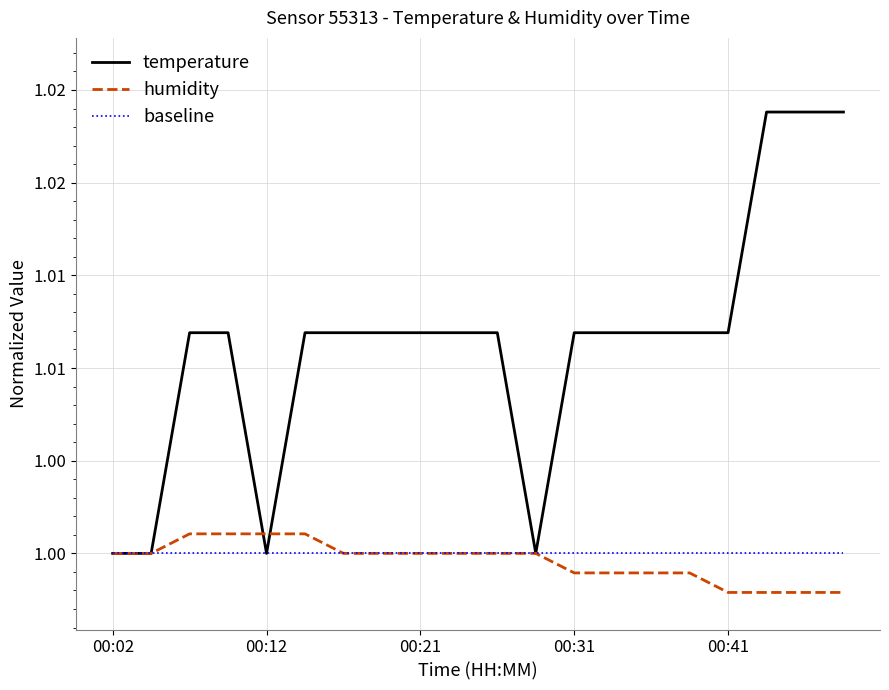

What is the sum of all humidity values?

20.0